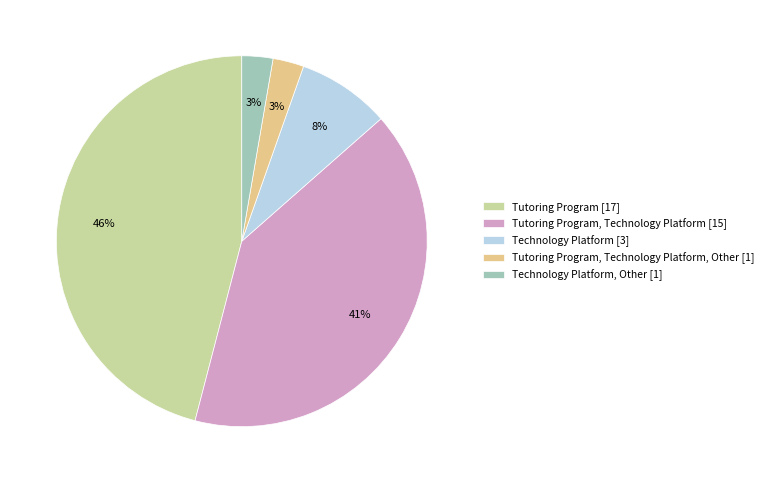

Does any single category account for the majority?

No